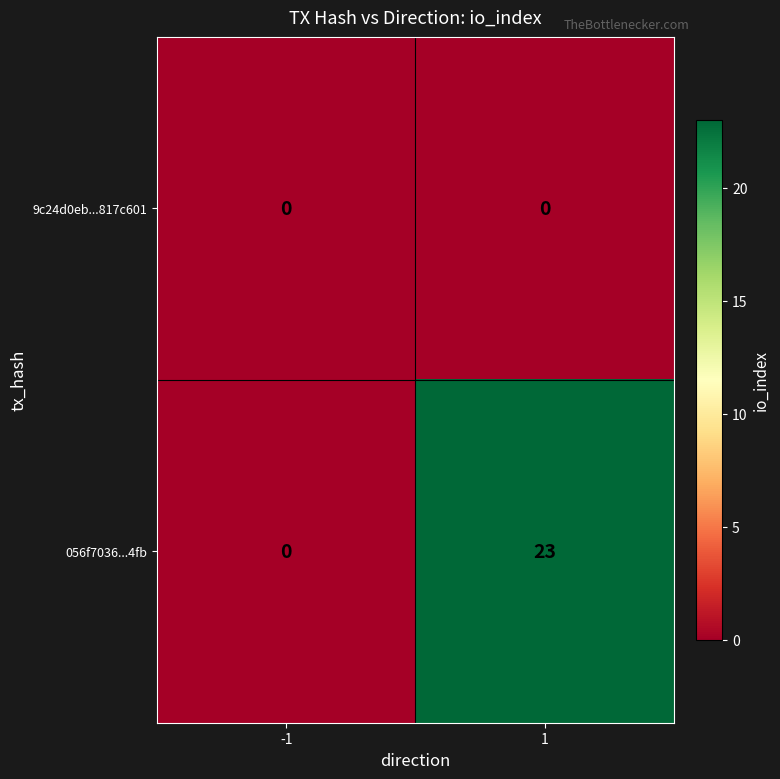

The 056f7036...4fb series shows 23 at 1. True or false?

True